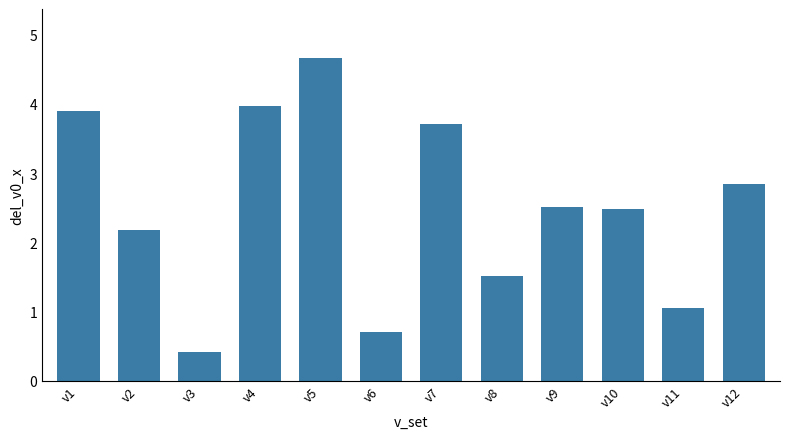

What is the change in value from v10 to v11?

-1.4